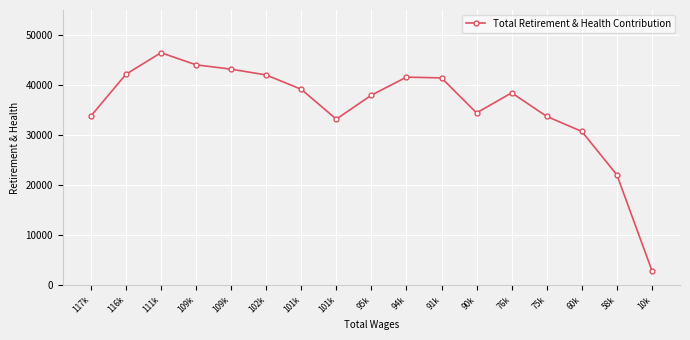

At which category does the chart reach its minimum across all series?

10k